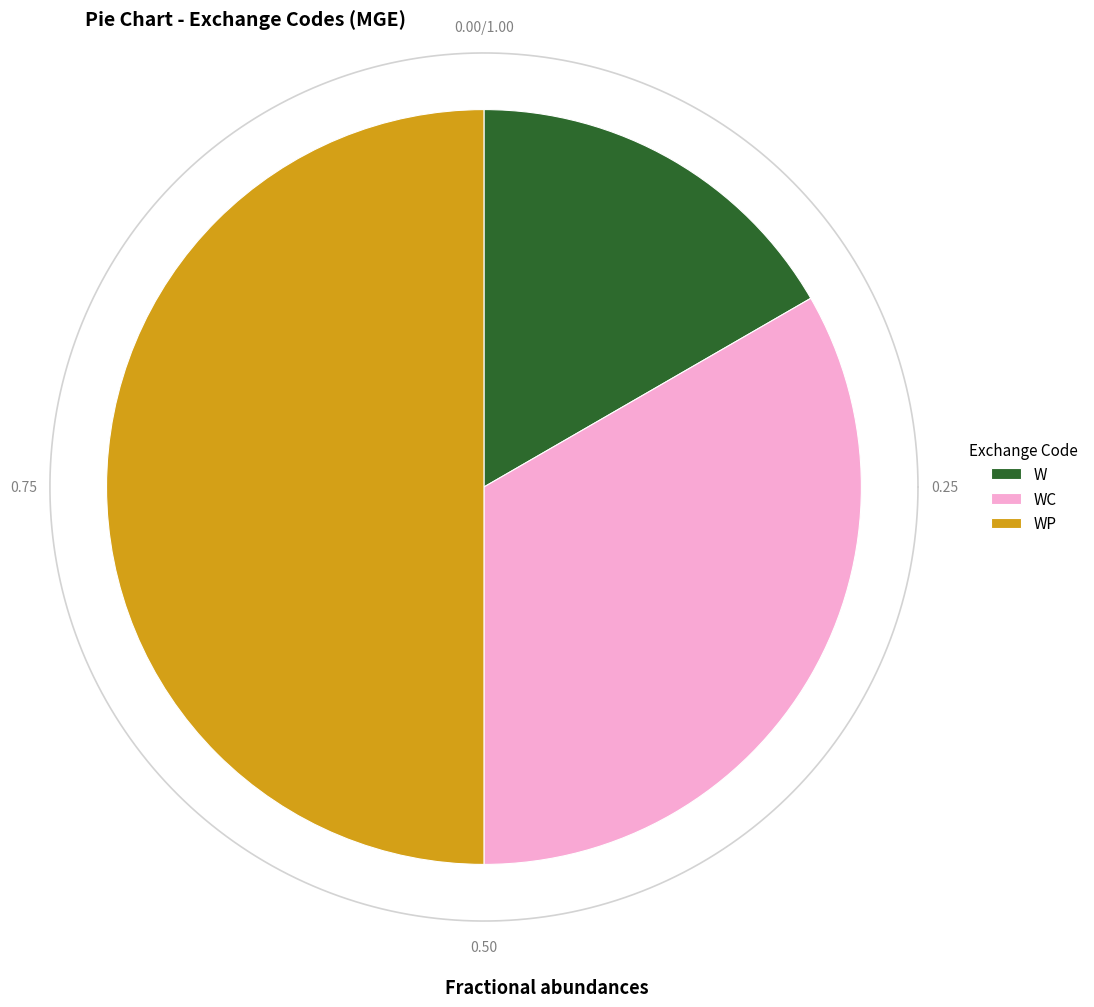

To the nearest percent, what is the difference between the largest and smallest slice percentages?

33%